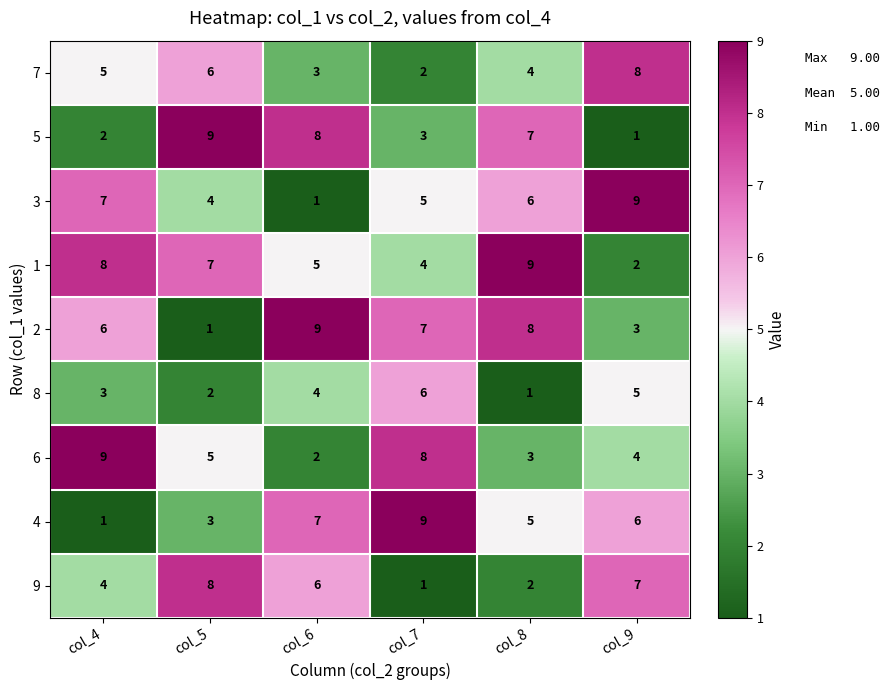

How many distinct data groups are displayed?

9